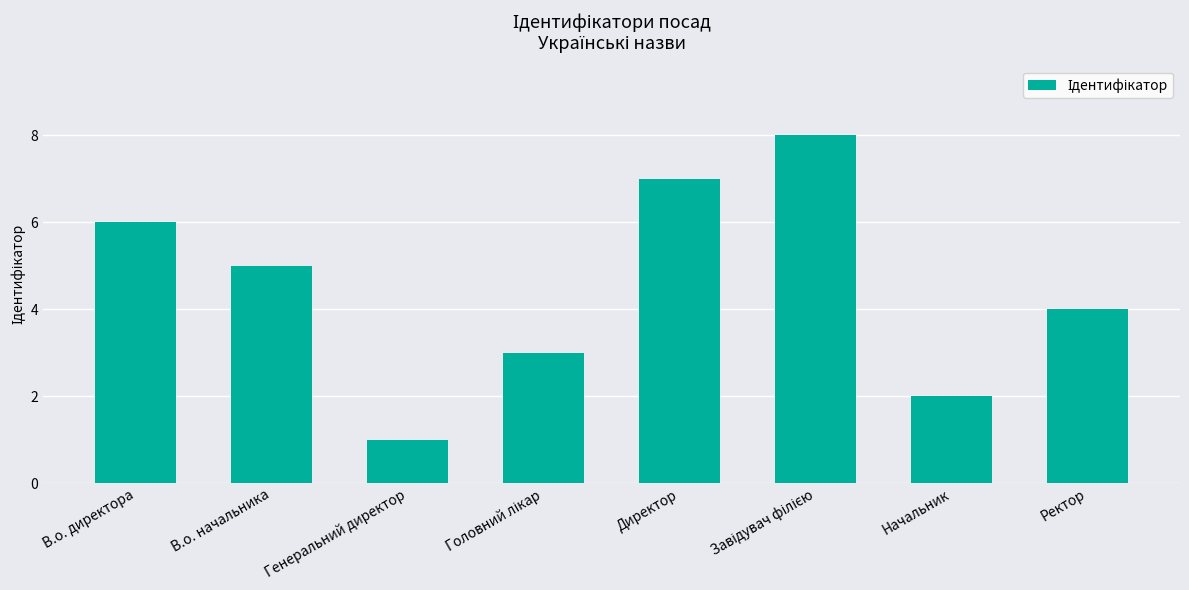

Which has a higher value, В.о. директора or Директор?

Директор